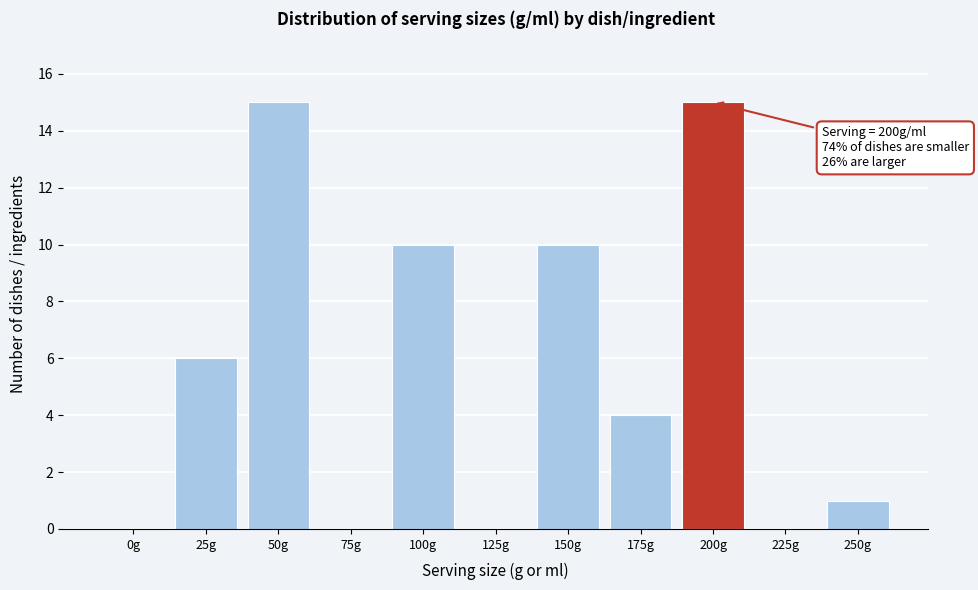

Reading left to right, what are all the values shown in this chart?

0g=0	25g=6	50g=15	75g=0	100g=10	125g=0	150g=10	175g=4	200g=15	225g=0	250g=1